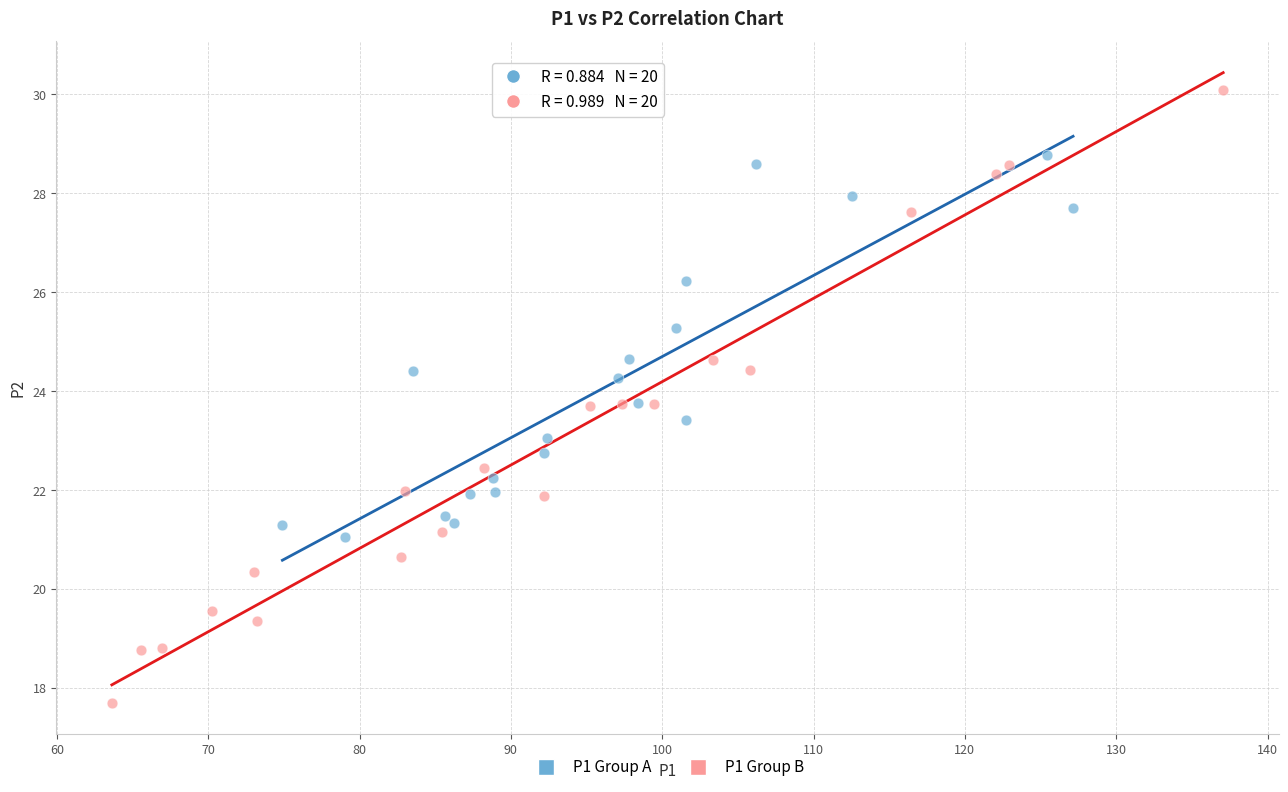

Which series contains the lowest Y value?

P1 Group B